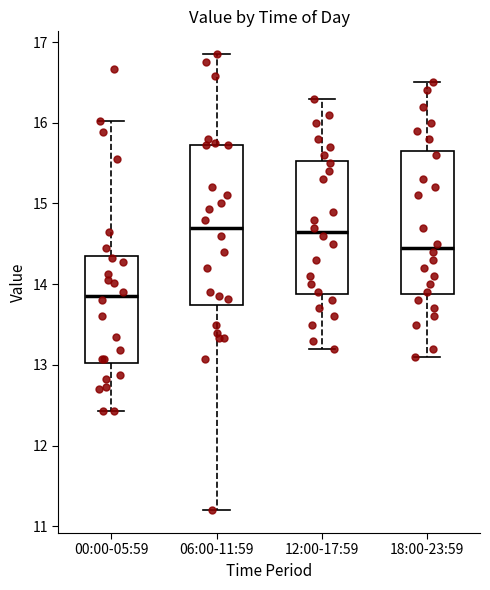

Where does the upper whisker of the box for 18:00-23:59 end on the y-axis? The values are not printed on the chart, so give them approximately, as read against the axis.

16.5